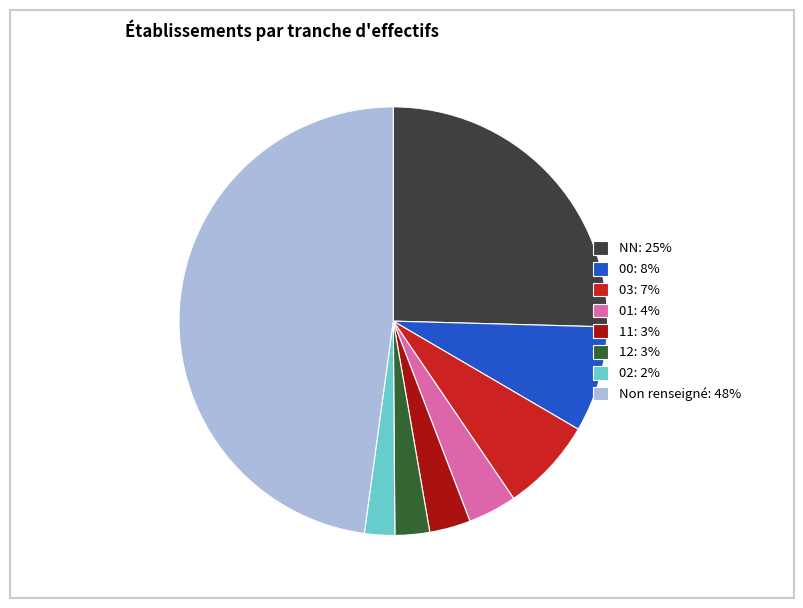

How many slices are in this pie chart?

8